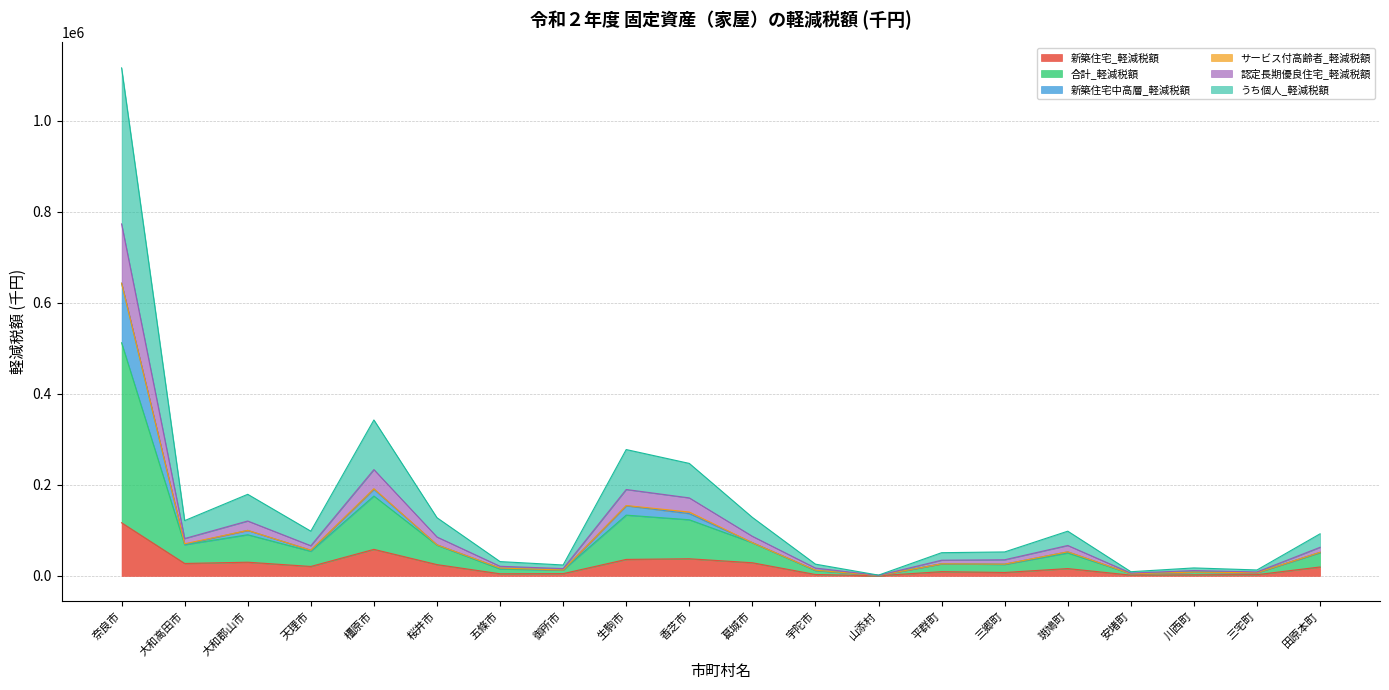

At which category does 新築住宅_軽減税額 reach its first local valley?

大和高田市